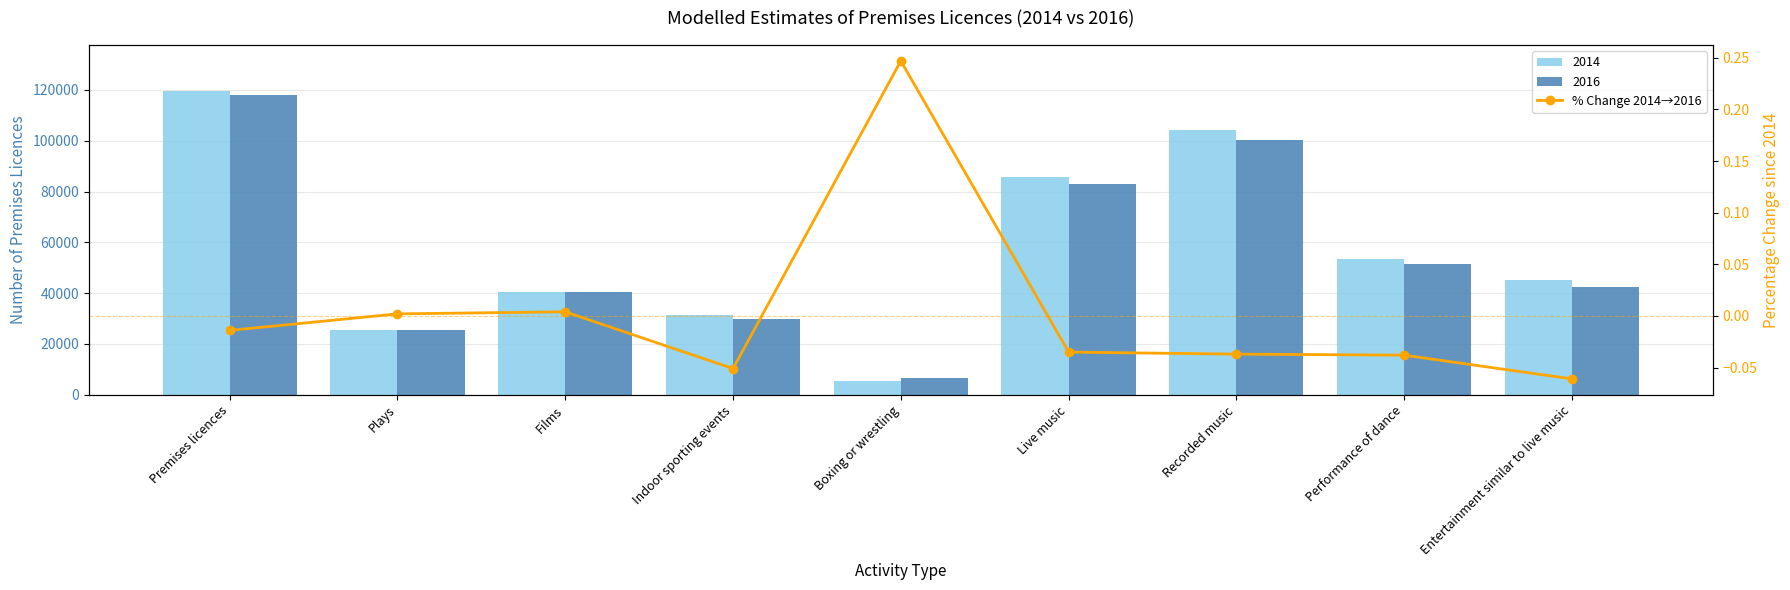

What is the smallest value displayed?

-0.1